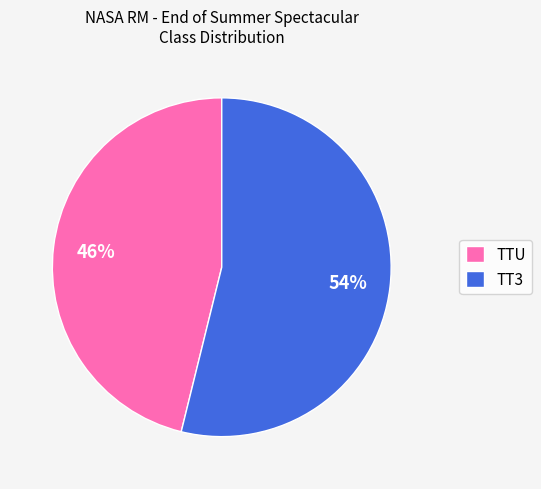

Combined, do TT3 and TTU account for over 50%?

Yes